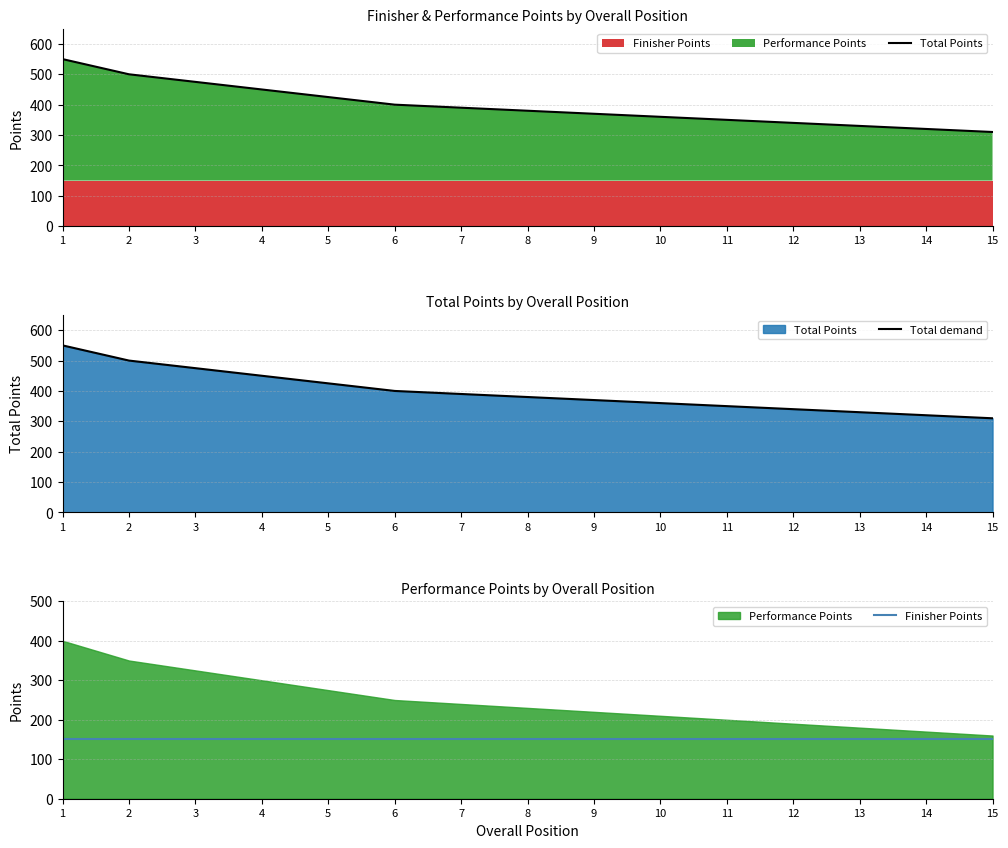

Which series changed the most between 2 and 12?

Total Points